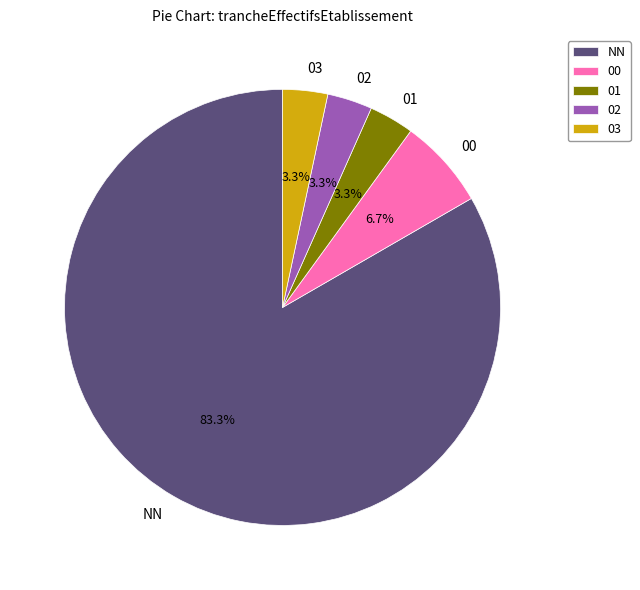

Does 00 represent more than half of the total?

No